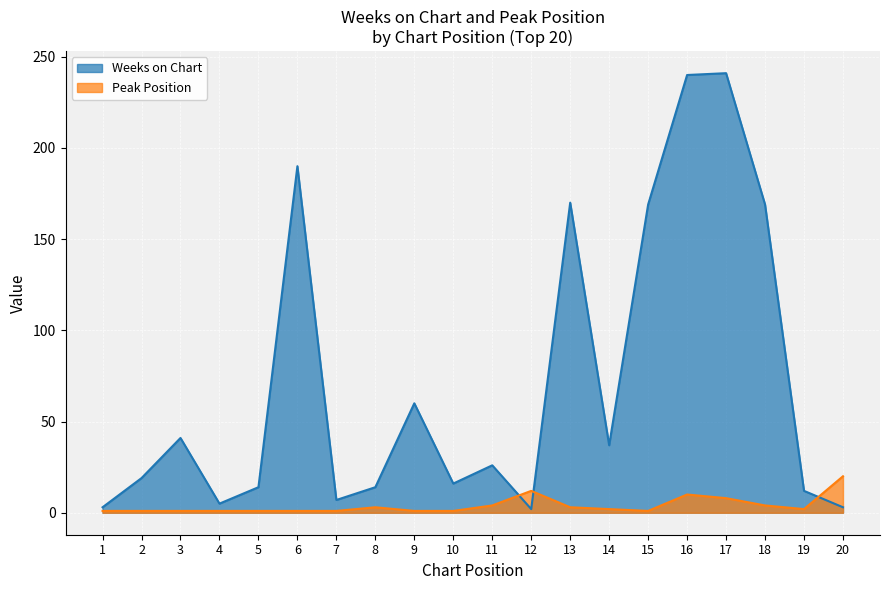

How many values in the Weeks on Chart series exceed 26?

9